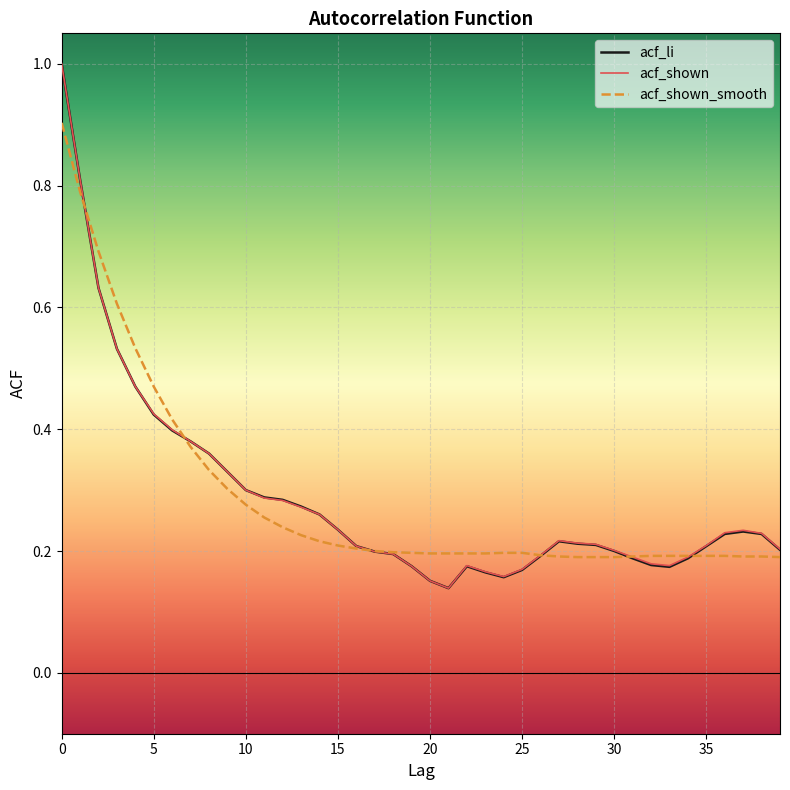

What is the greatest value displayed?

1.0